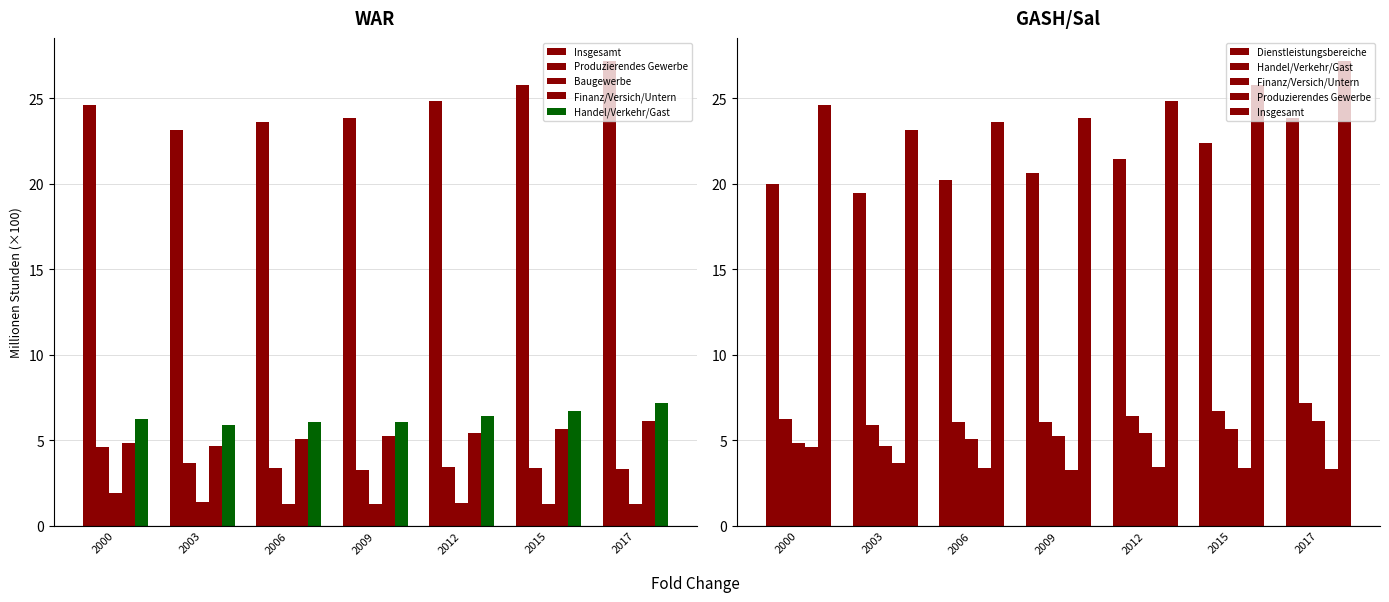

What are all the series names shown in the legend?

Insgesamt, Produzierendes Gewerbe, Baugewerbe, Finanz/Versich/Untern, Handel/Verkehr/Gast, Dienstleistungsbereiche